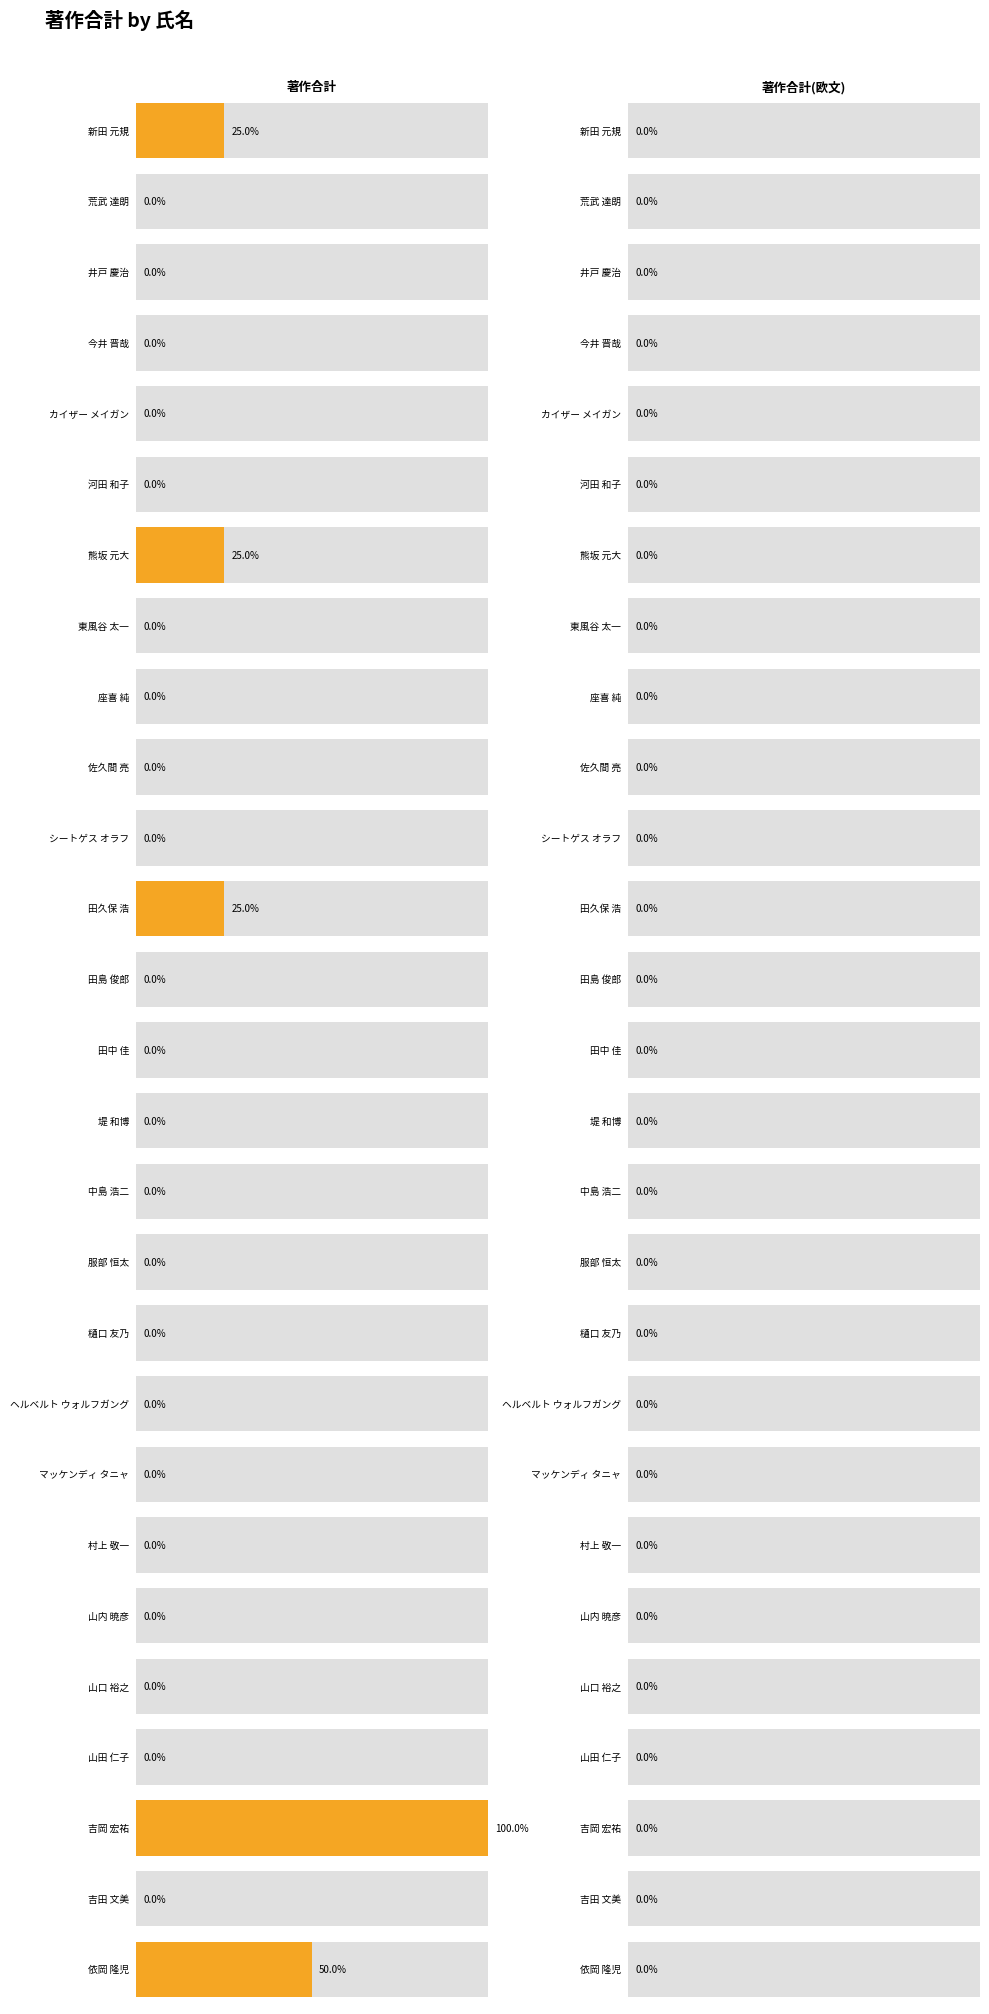

Is the value of 著作合計 at 荒武 達朗 greater than the value of 著作合計(欧文) at 山田 仁子?

No